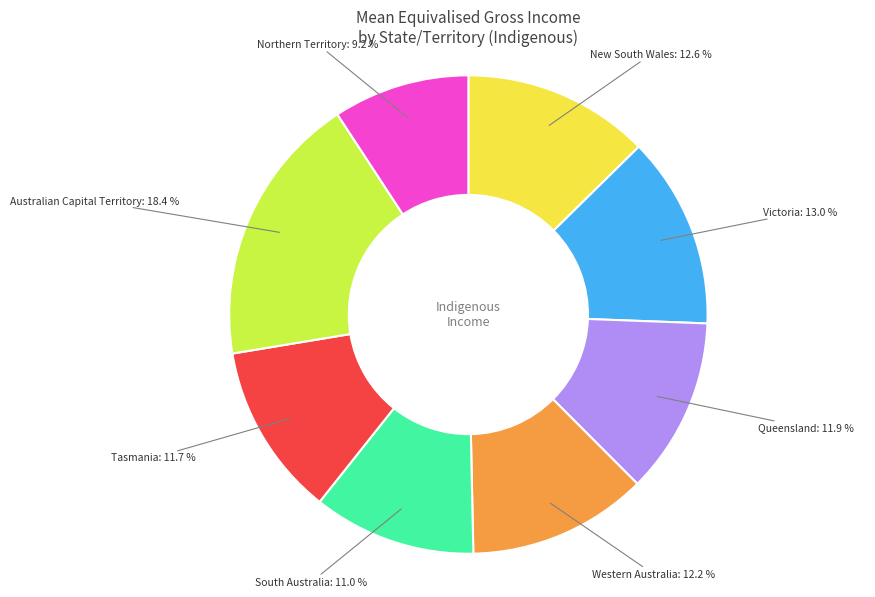

To the nearest percent, what is the difference between the largest and smallest slice percentages?

9%